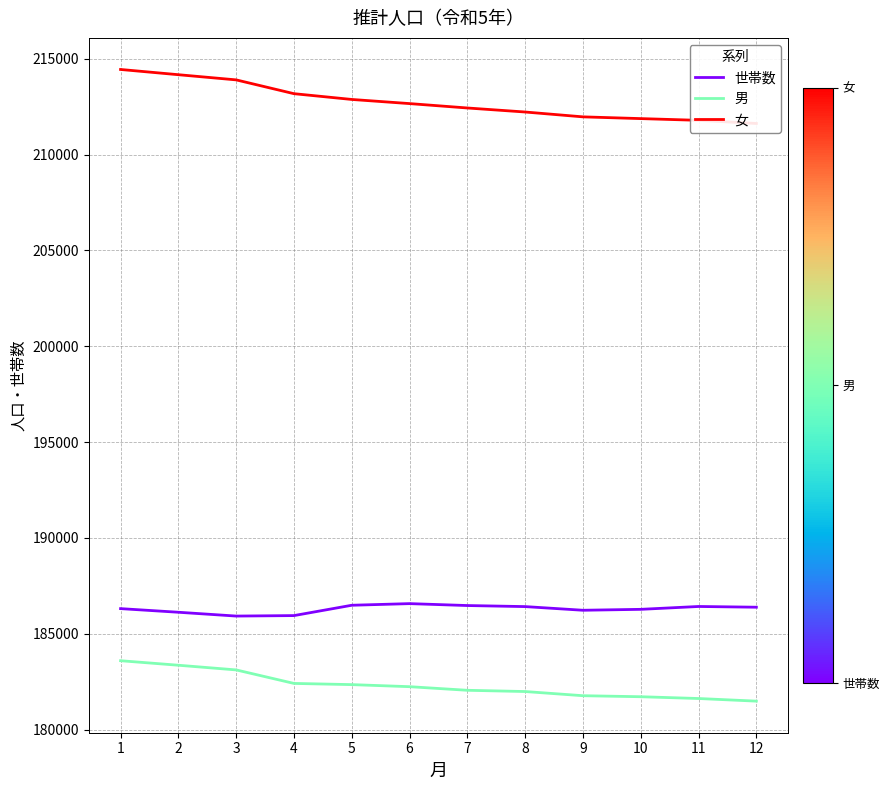

Rank the categories by 世帯数 value from highest to lowest.

6, 5, 7, 11, 8, 12, 1, 10, 9, 2, 4, 3